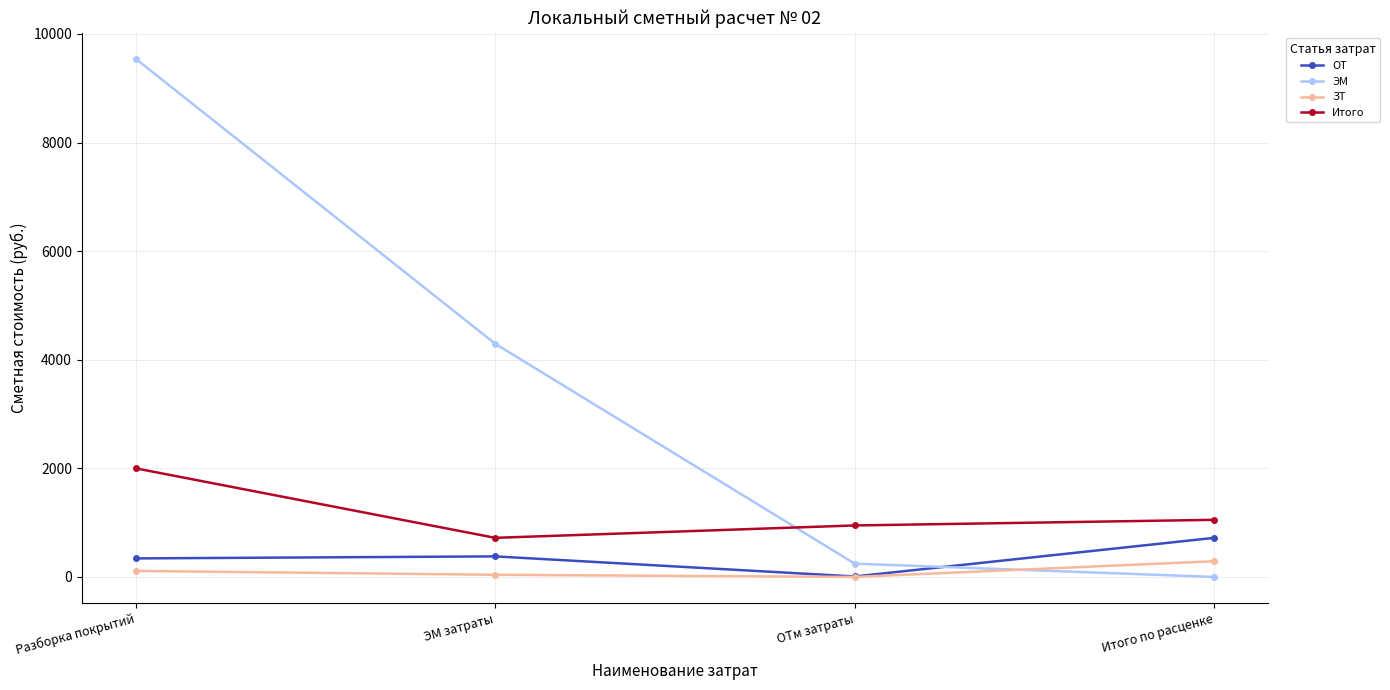

True or false: ЭМ has more than 0 points higher than both neighbors.

False